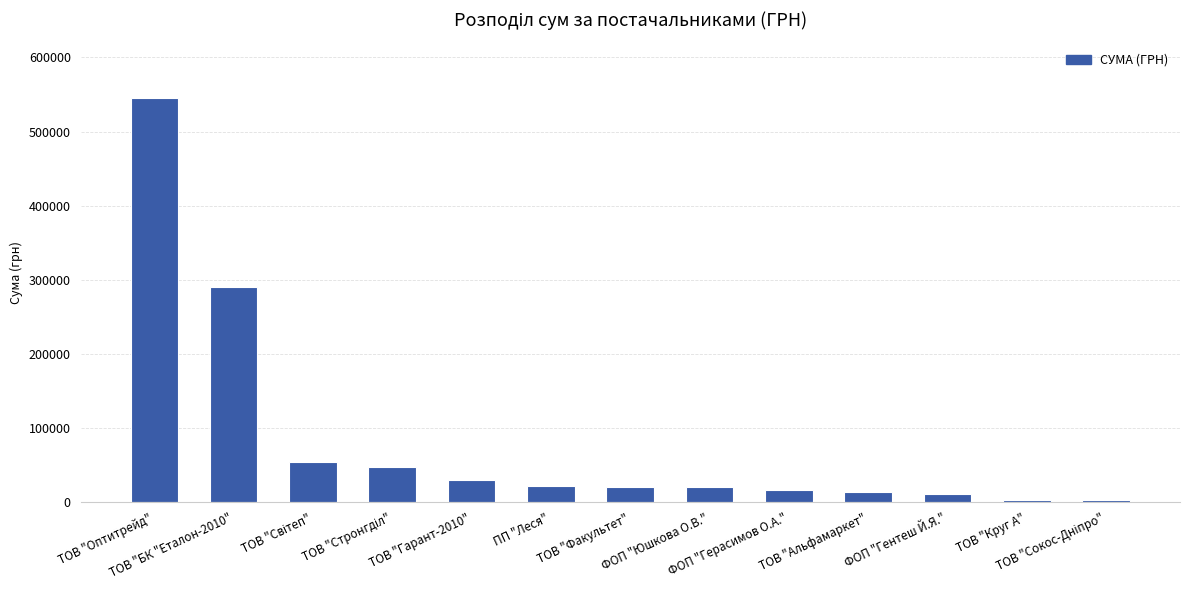

What is the difference between the second highest and minimum values?

287761.4